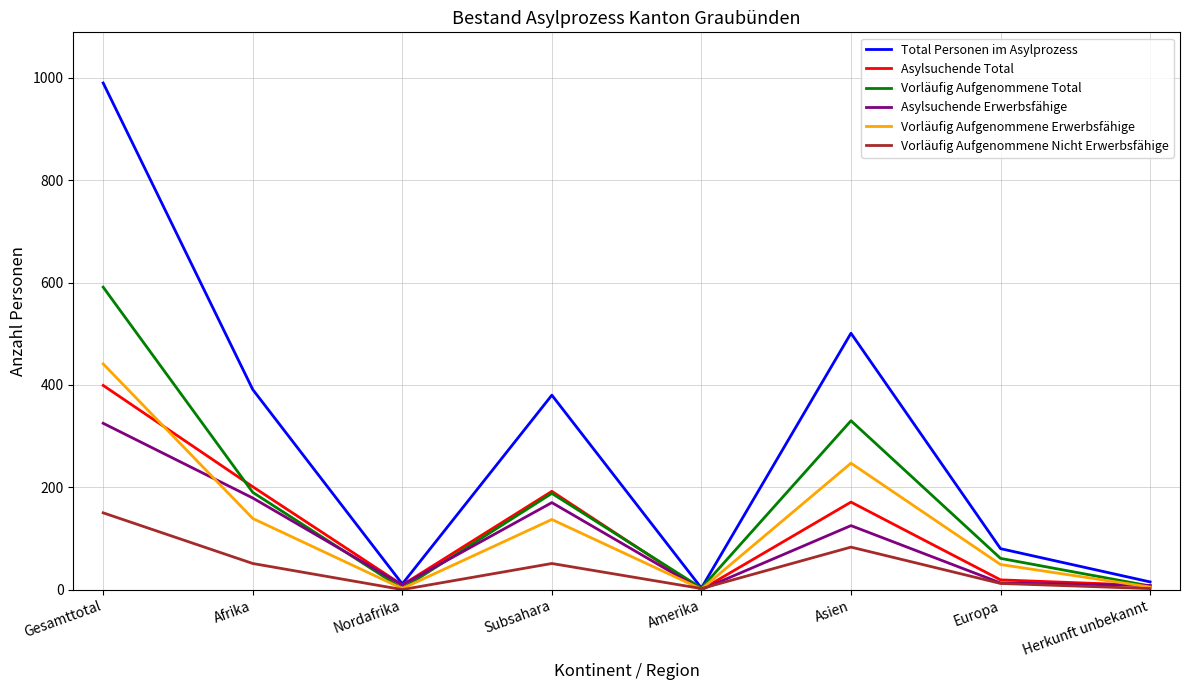

What is the difference between the highest and lowest values at Afrika?

340